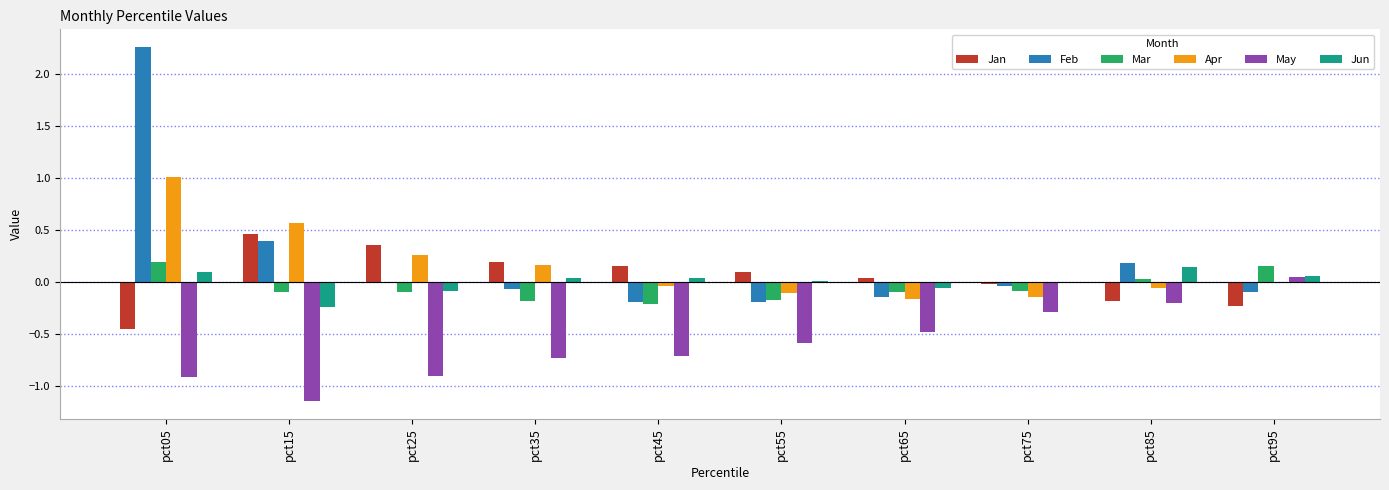

Are the bars grouped side by side (vs. stacked)?

Yes